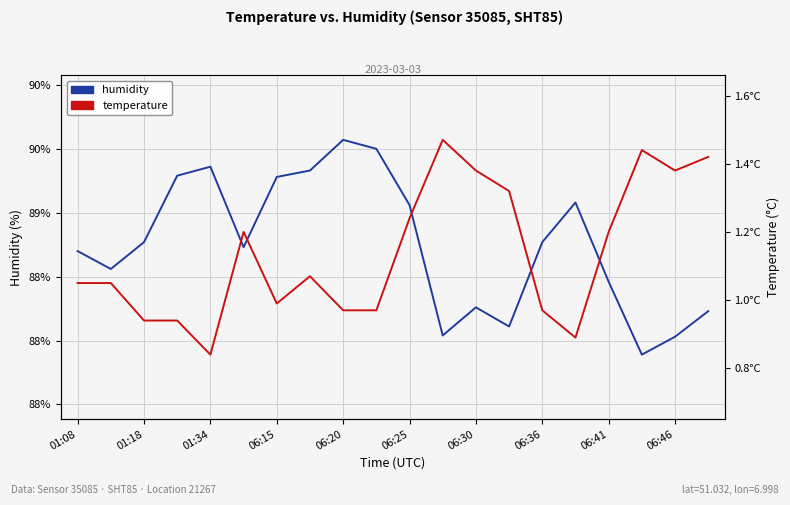

Does the chart display data point markers on the line(s)?

No